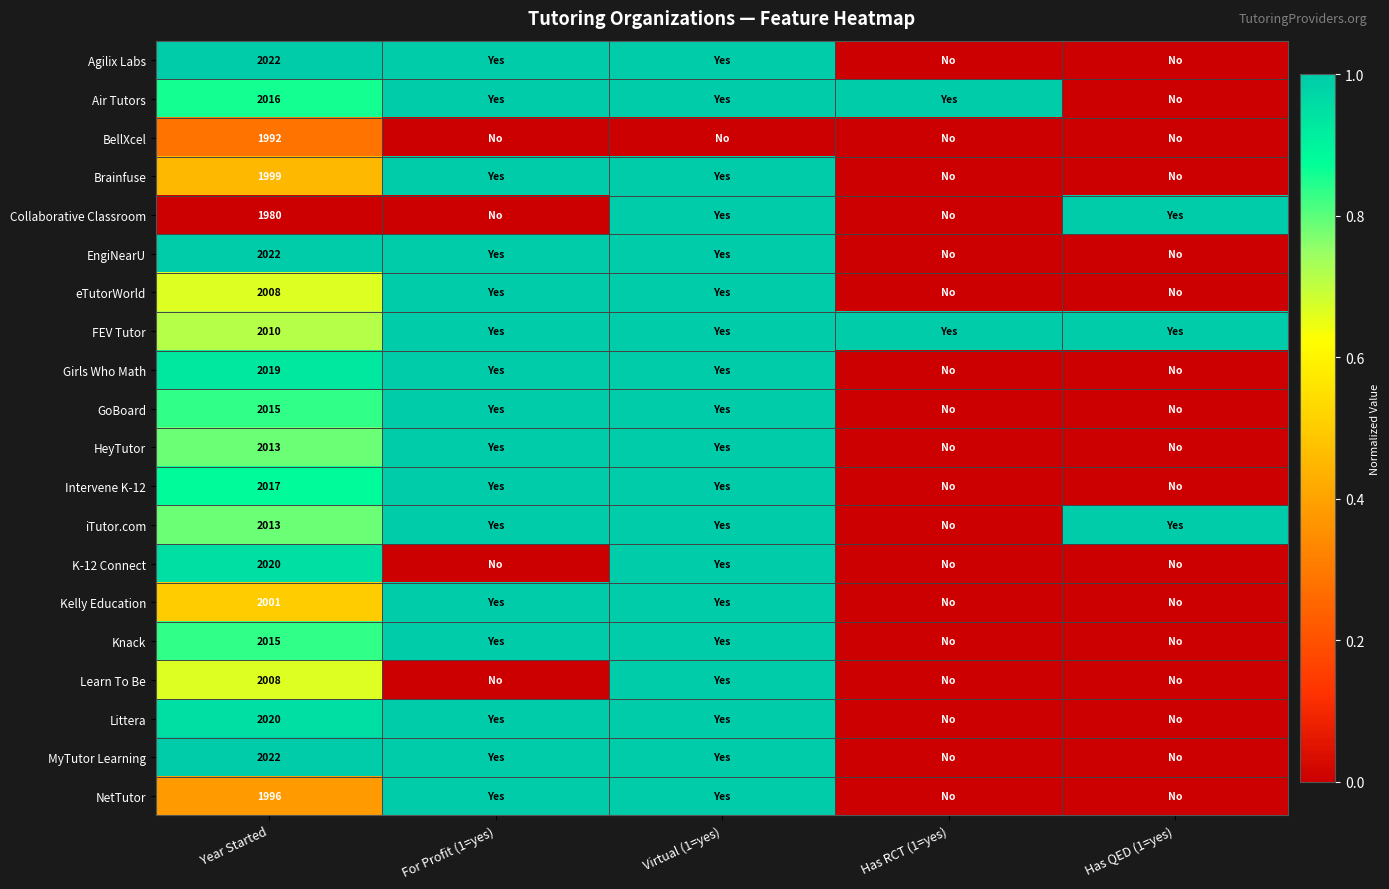

What is the difference between the highest and lowest values at Year Started?

42